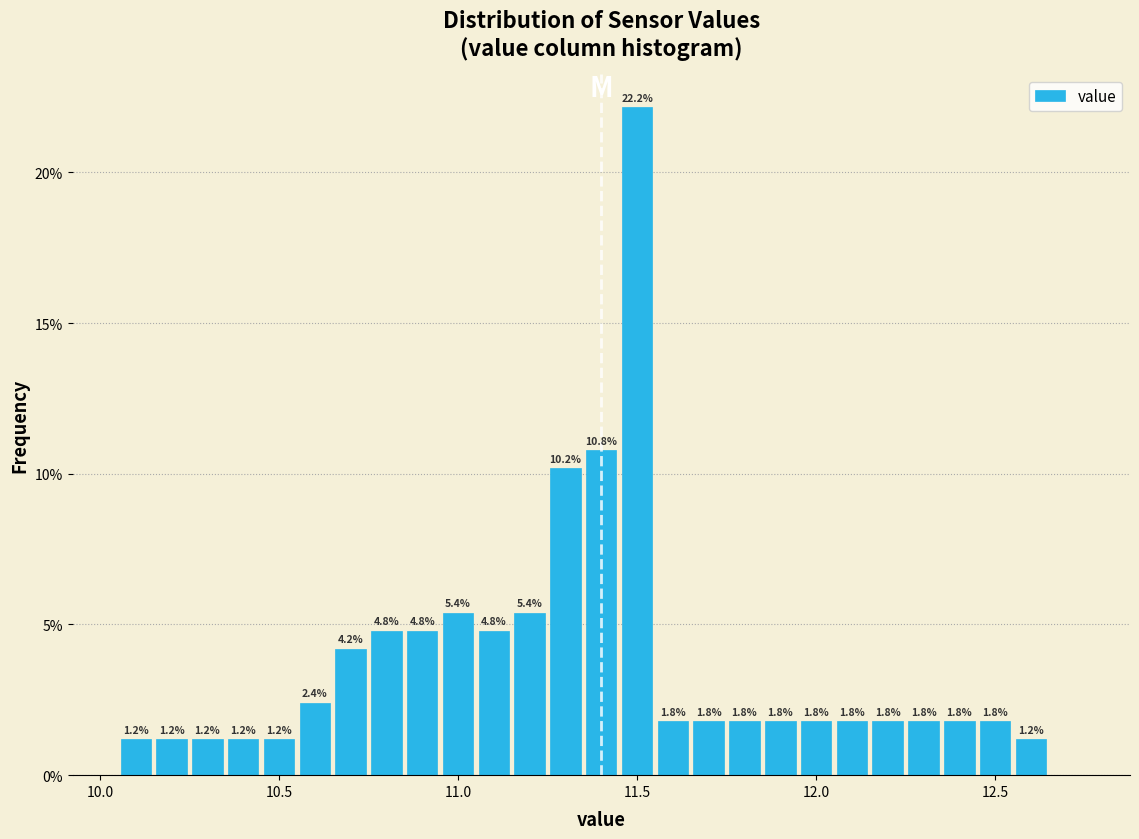

Read against the x-axis, roughly where is the centre of the tallest bar?

11.50